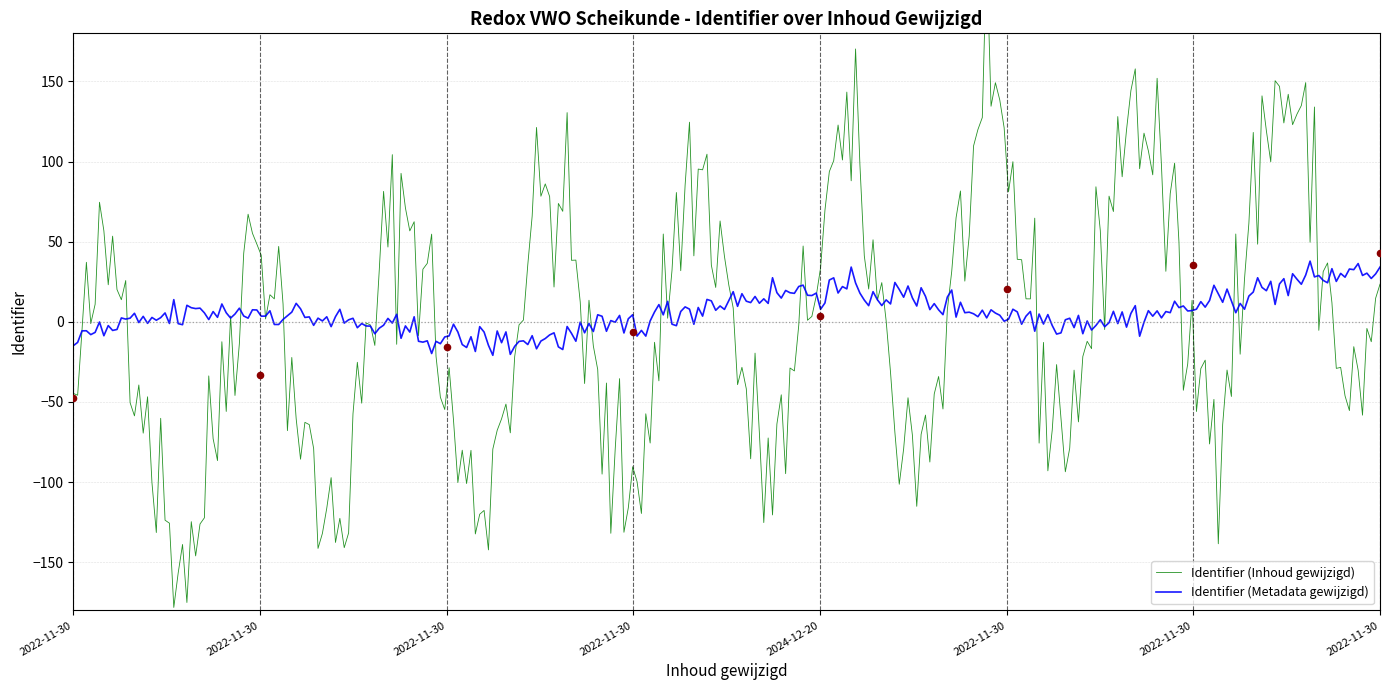

What is the change in value from 2022-11-30 13:45:16 to 2022-11-30 13:44:43?

+26.9